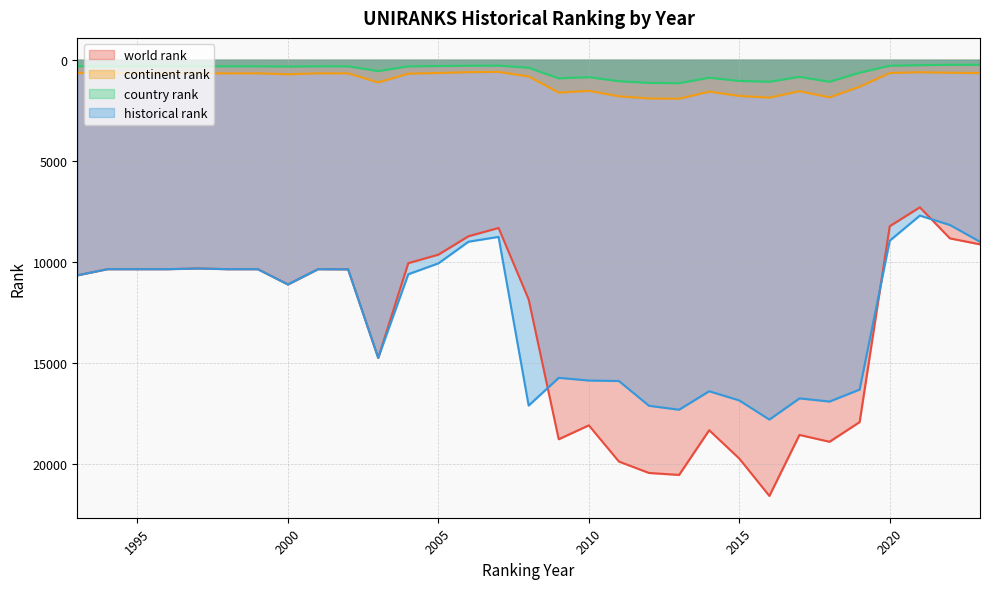

Which series has the largest total across all categories?

world rank